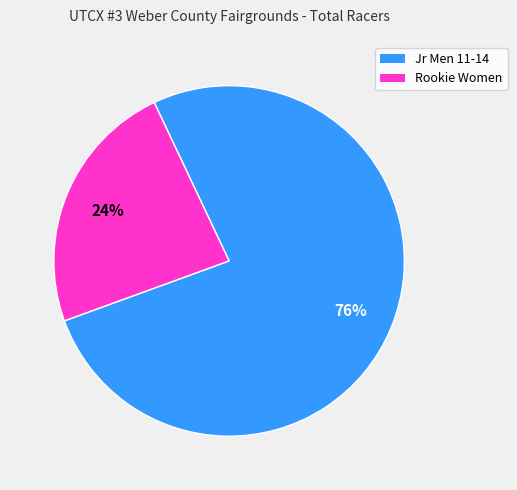

Which slice represents more than half of the pie?

Jr Men 11-14